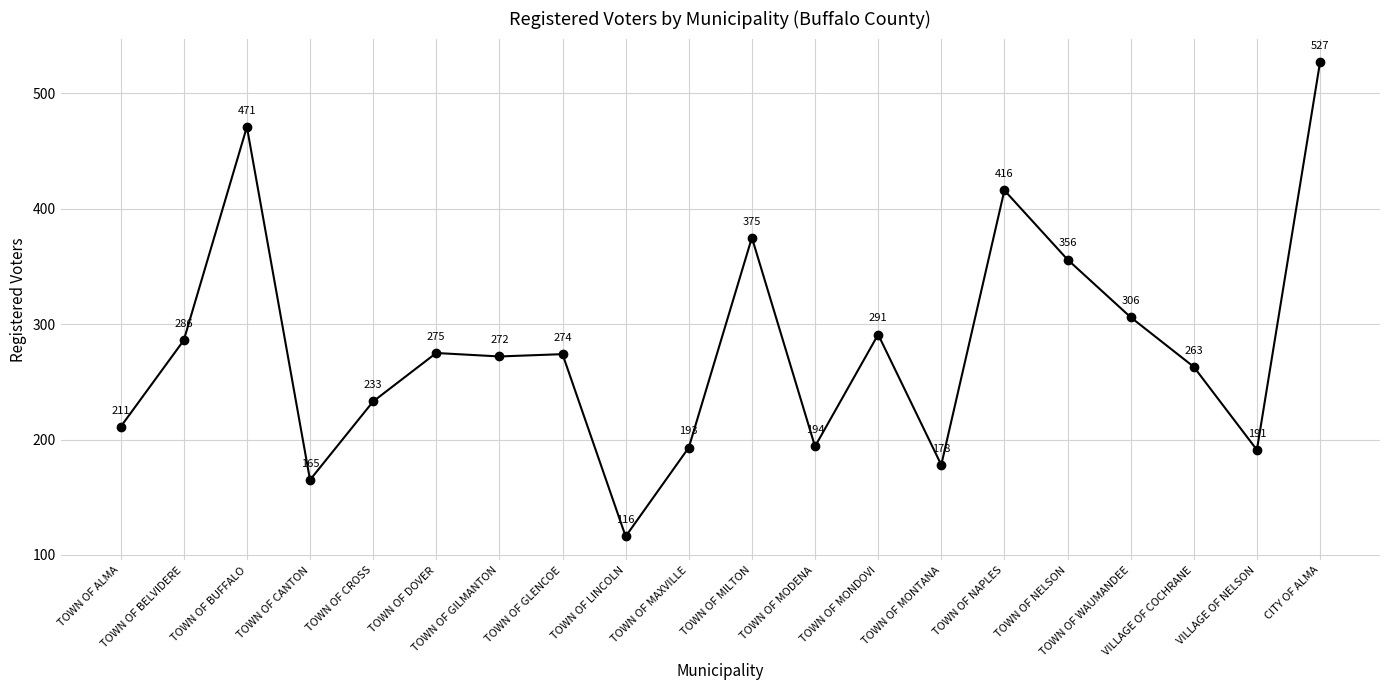

How many data points are less than 274?

10